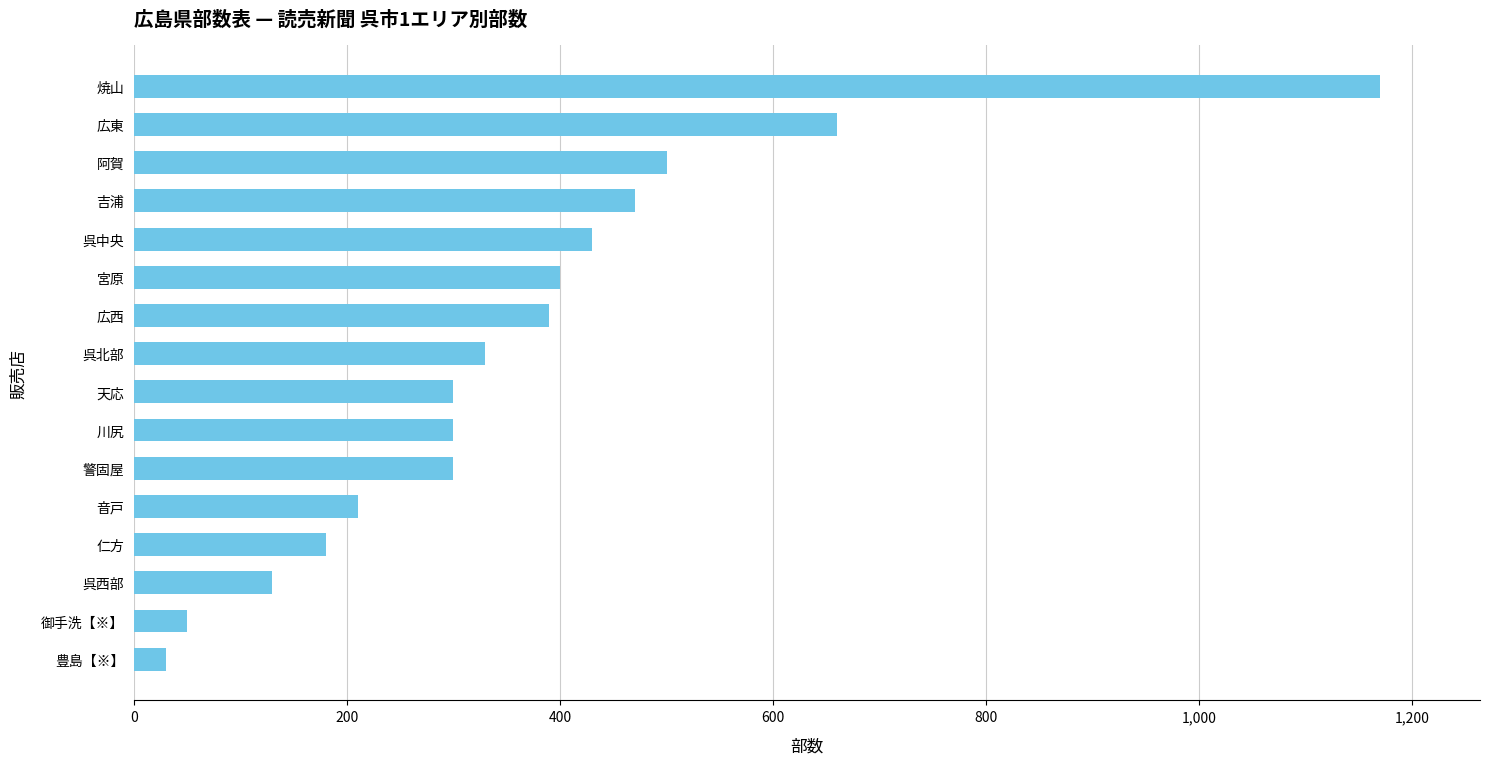

Reading bottom to top, transcribe all the data shown in this chart.

30	50	130	180	210	300	300	300	330	390	400	430	470	500	660	1170